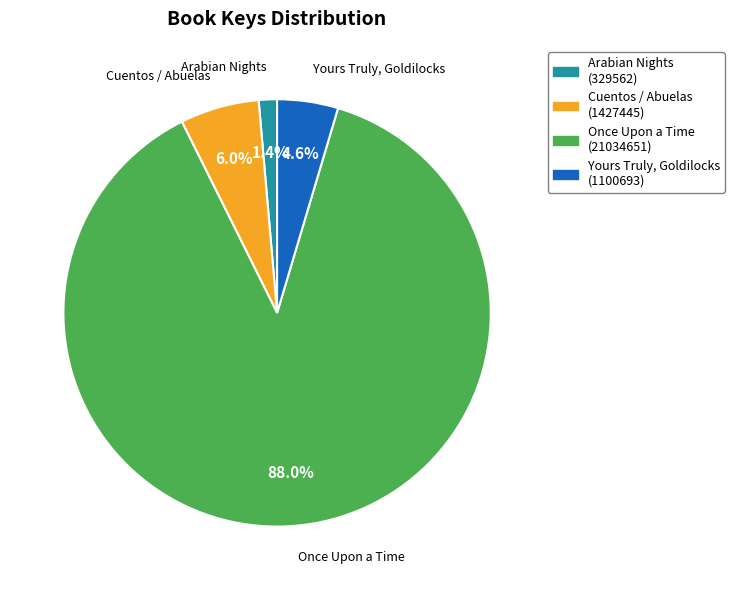

Is there a majority slice in this chart?

Yes